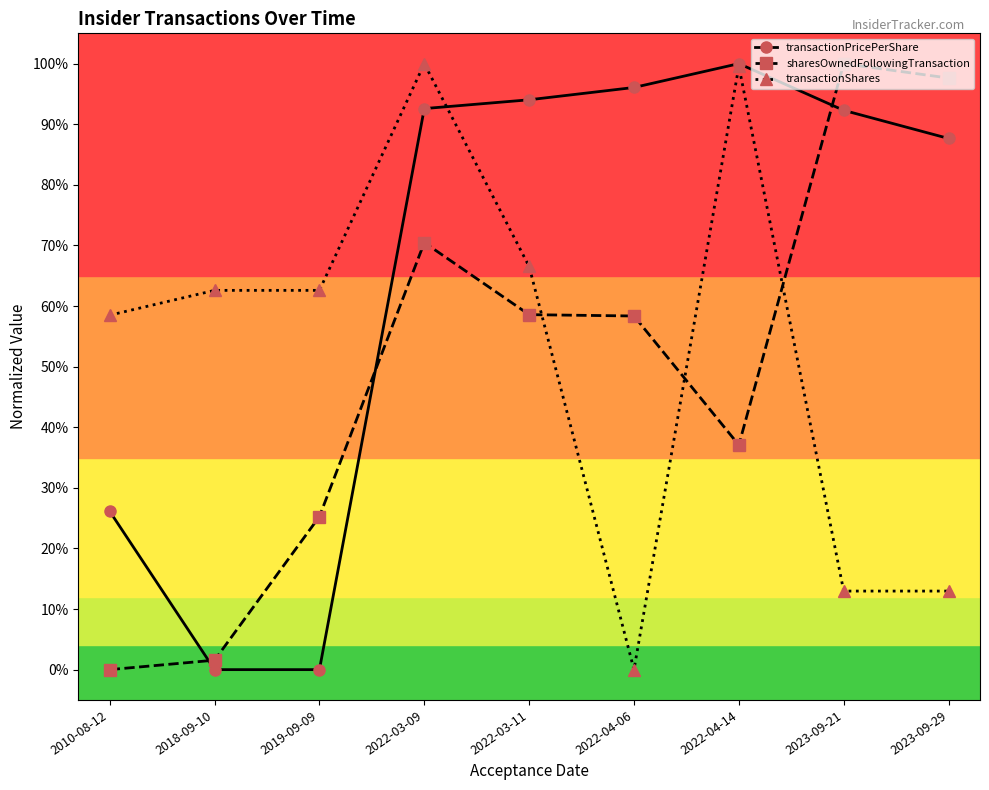

Reading right to left, transcribe all the data shown in this chart.

transactionPricePerShare: 2023-09-29=0.9	2023-09-21=0.9	2022-04-14=1.0	2022-04-06=1.0	2022-03-11=0.9	2022-03-09=0.9	2019-09-09=0.0	2018-09-10=0.0	2010-08-12=0.3
sharesOwnedFollowingTransaction: 2023-09-29=1.0	2023-09-21=1.0	2022-04-14=0.4	2022-04-06=0.6	2022-03-11=0.6	2022-03-09=0.7	2019-09-09=0.3	2018-09-10=0.0	2010-08-12=0.0
transactionShares: 2023-09-29=0.1	2023-09-21=0.1	2022-04-14=1.0	2022-04-06=0.0	2022-03-11=0.7	2022-03-09=1.0	2019-09-09=0.6	2018-09-10=0.6	2010-08-12=0.6